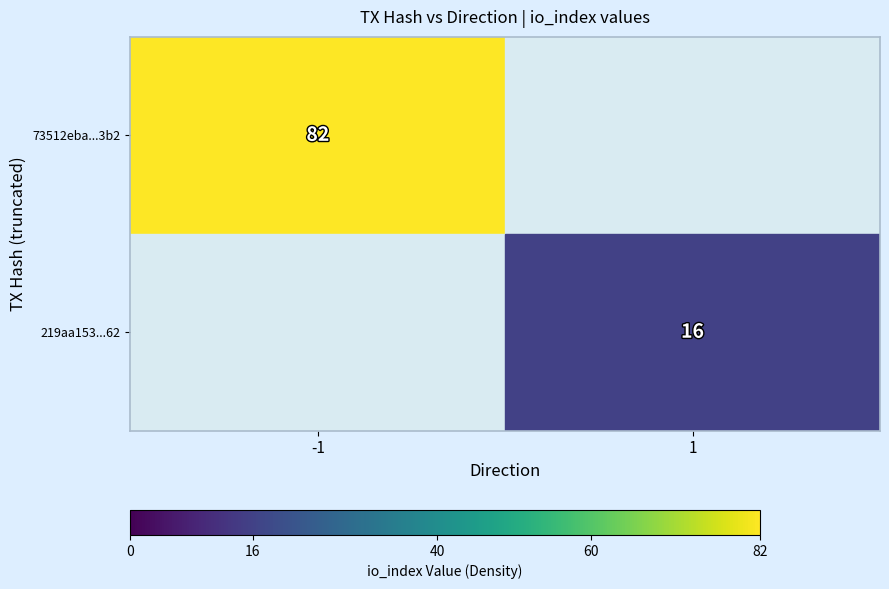

The value of 73512eba...3b2 at -1 is 125. True or false?

False